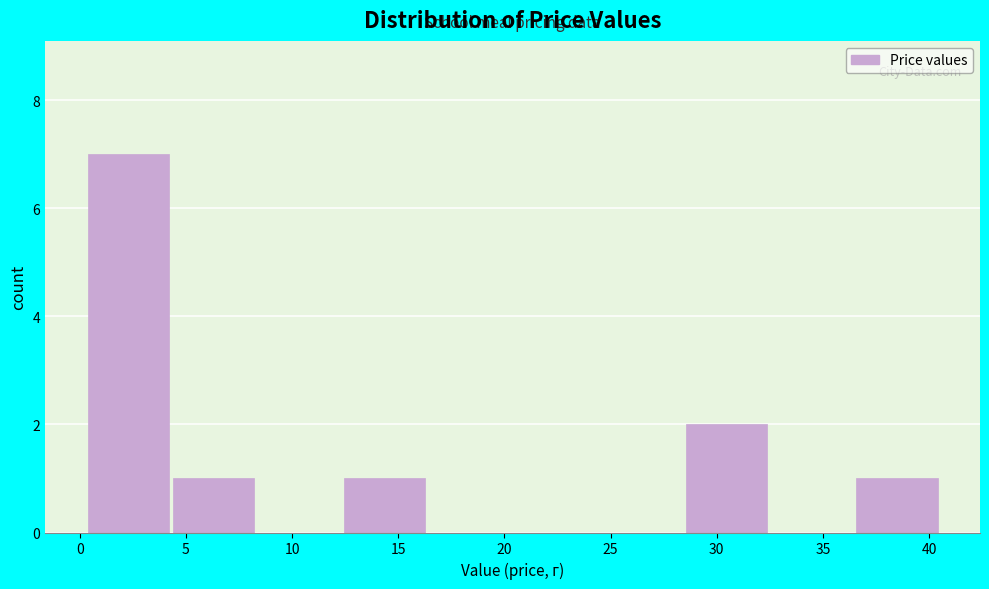

Reading left to right, transcribe this chart: for each bar, give the range it covers on the x-axis and its height. Neither the bar edges nor the heights are printed on the chart, so give them approximately, as read against the axes.

0.5 to 4.5: 7
4.5 to 8.5: 1
8.5 to 12.5: 0
12.5 to 16.5: 1
16.5 to 20.5: 0
20.5 to 24.5: 0
24.5 to 28.5: 0
28.5 to 32.5: 2
32.5 to 36.5: 0
36.5 to 40.5: 1